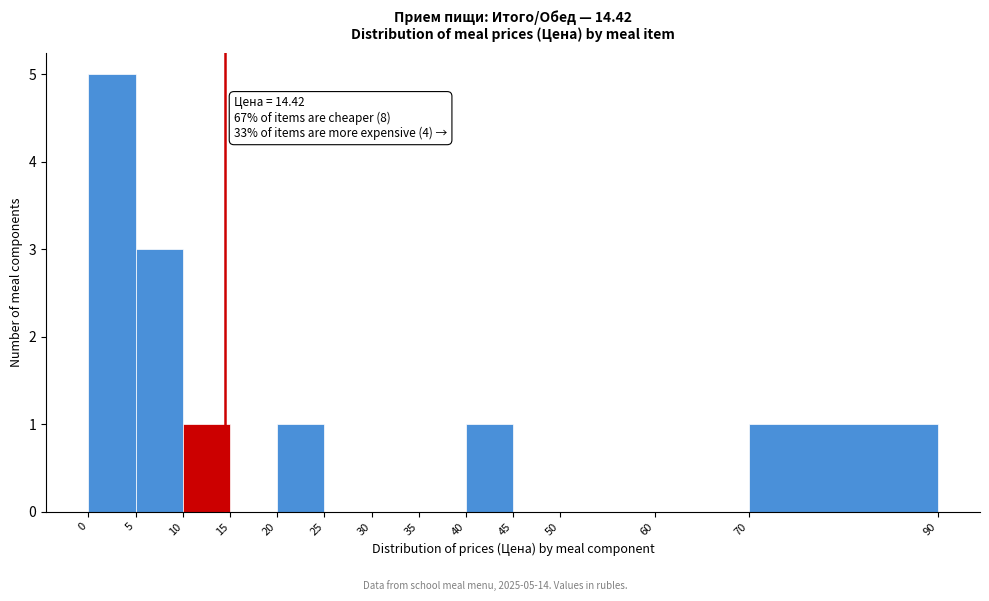

Which range on the x-axis has the tallest bar?

0 to 5